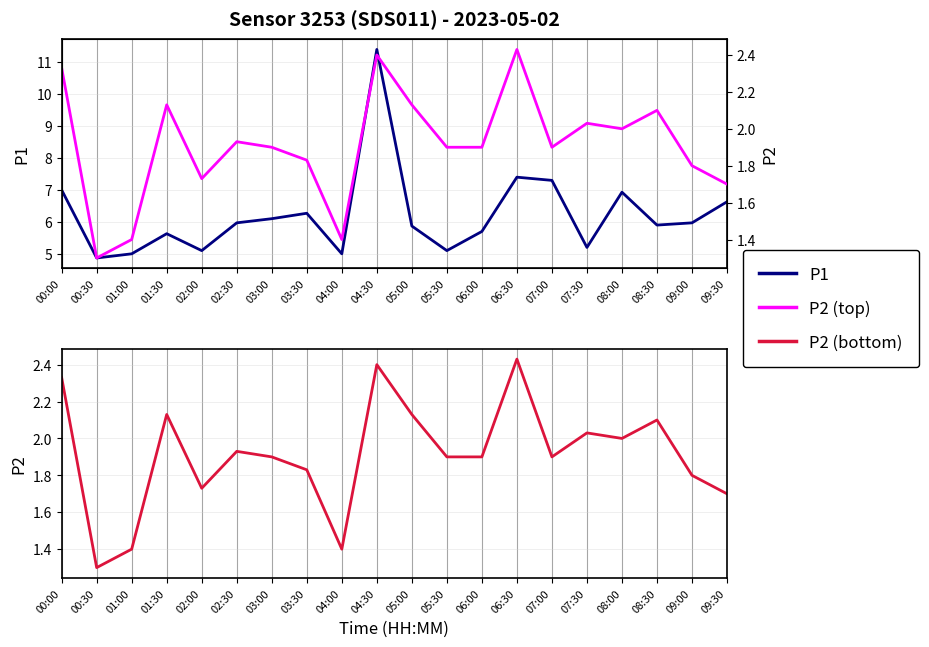

Is it true that P1 equals 7.0 at 02:00?

False